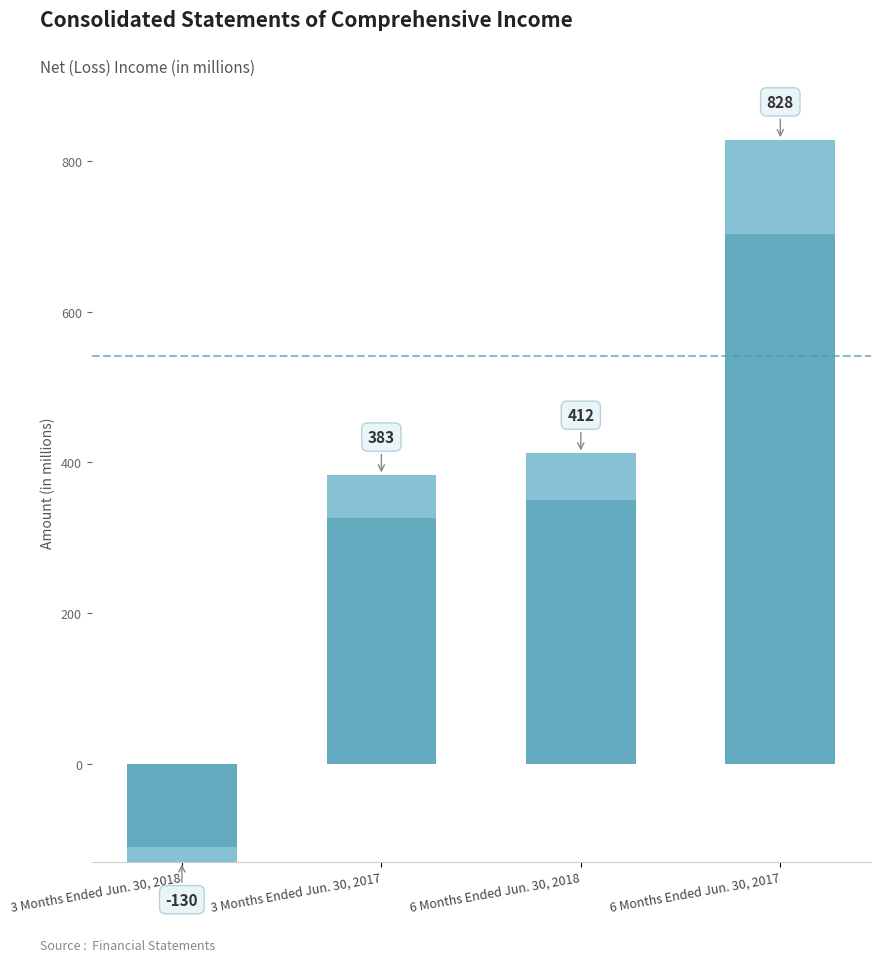

What is the label of the 2nd bar from the left?

3 Months Ended Jun. 30, 2017